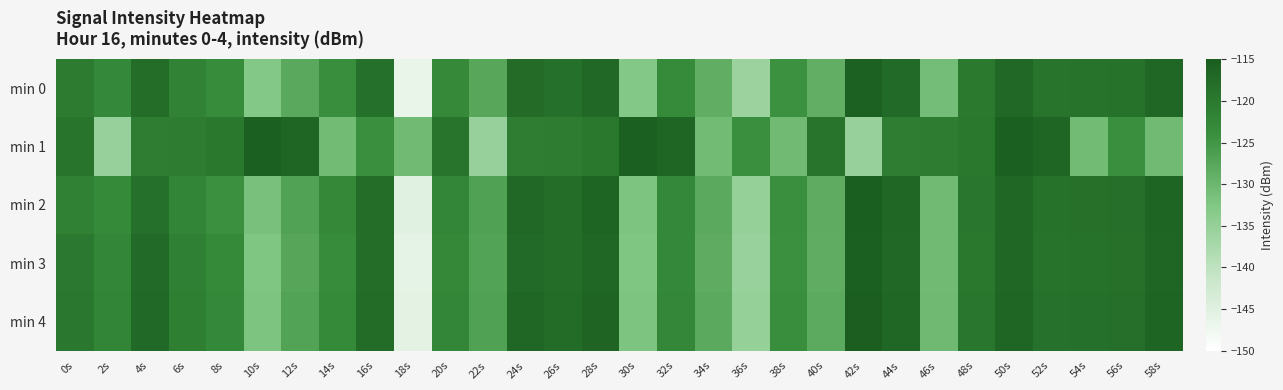

Reading left to right, transcribe all the data shown in this chart.

min 0: 0s=-120.3	2s=-122.9	4s=-117.8	6s=-121.8	8s=-123.6	10s=-132.8	12s=-127.8	14s=-123.9	16s=-118.3	18s=-146.5	20s=-123.1	22s=-127.5	24s=-117.6	26s=-118.3	28s=-117.0	30s=-132.9	32s=-123.2	34s=-128.6	36s=-135.8	38s=-124.4	40s=-128.8	42s=-115.8	44s=-117.3	46s=-131.0	48s=-120.0	50s=-117.0	52s=-119.2	54s=-119.0	56s=-118.7	58s=-116.6
min 1: 0s=-119.2	2s=-135.3	4s=-120.8	6s=-120.5	8s=-119.7	10s=-115.5	12s=-116.4	14s=-130.8	16s=-124.0	18s=-130.5	20s=-119.2	22s=-135.3	24s=-120.8	26s=-120.5	28s=-119.7	30s=-115.5	32s=-116.4	34s=-130.8	36s=-124.0	38s=-130.5	40s=-119.2	42s=-135.3	44s=-120.8	46s=-120.5	48s=-119.7	50s=-115.5	52s=-116.4	54s=-130.8	56s=-124.0	58s=-130.5
min 2: 0s=-121.5	2s=-123.1	4s=-118.4	6s=-122.0	8s=-124.2	10s=-131.5	12s=-126.9	14s=-122.7	16s=-117.8	18s=-145.1	20s=-122.3	22s=-126.8	24s=-117.0	26s=-117.9	28s=-116.2	30s=-132.1	32s=-122.8	34s=-128.0	36s=-135.2	38s=-123.9	40s=-128.3	42s=-115.3	44s=-116.9	46s=-130.5	48s=-119.5	50s=-116.7	52s=-118.8	54s=-118.5	56s=-118.2	58s=-116.2
min 3: 0s=-120.1	2s=-122.5	4s=-117.3	6s=-121.4	8s=-123.1	10s=-132.4	12s=-127.4	14s=-123.5	16s=-117.9	18s=-146.0	20s=-122.7	22s=-127.1	24s=-117.2	26s=-118.0	28s=-116.6	30s=-132.5	32s=-122.9	34s=-128.3	36s=-135.4	38s=-124.1	40s=-128.5	42s=-115.5	44s=-117.0	46s=-130.7	48s=-119.7	50s=-116.8	52s=-118.9	54s=-118.7	56s=-118.5	58s=-116.4
min 4: 0s=-119.8	2s=-122.2	4s=-117.1	6s=-121.1	8s=-122.8	10s=-132.1	12s=-127.1	14s=-123.2	16s=-117.6	18s=-145.7	20s=-122.4	22s=-126.8	24s=-116.9	26s=-117.7	28s=-116.3	30s=-132.2	32s=-122.6	34s=-128.0	36s=-135.1	38s=-123.8	40s=-128.2	42s=-115.2	44s=-116.7	46s=-130.4	48s=-119.4	50s=-116.5	52s=-118.6	54s=-118.4	56s=-118.2	58s=-116.1